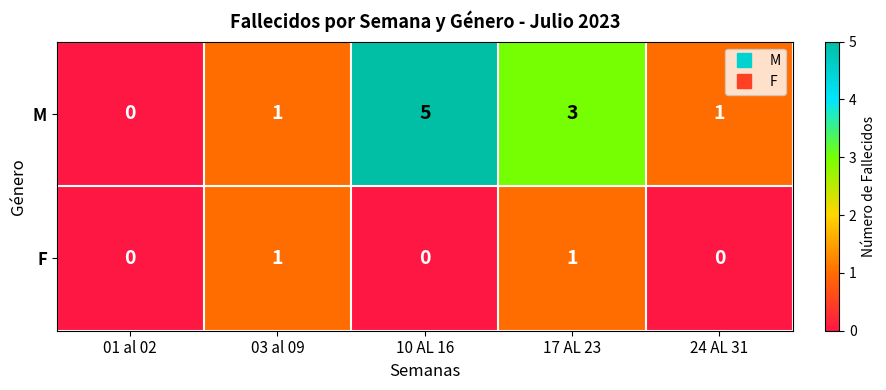

Reading left to right, extract all data points from this chart.

M: 01 al 02=0	03 al 09=1	10 AL 16=5	17 AL 23=3	24 AL 31=1
F: 01 al 02=0	03 al 09=1	10 AL 16=0	17 AL 23=1	24 AL 31=0